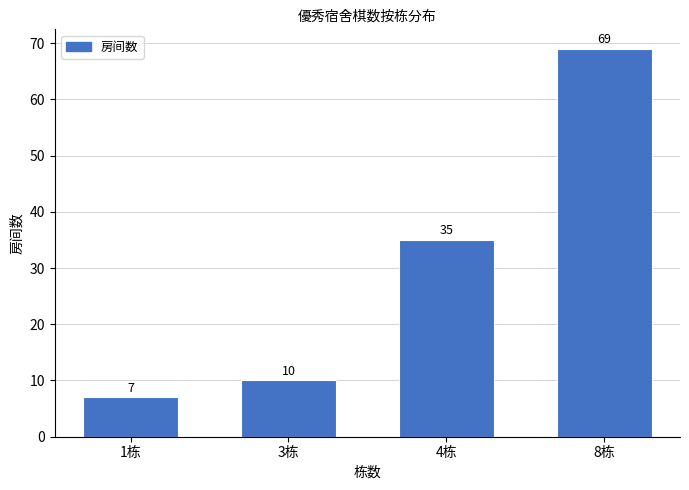

What is the change in value from 4栋 to 8栋?

+34